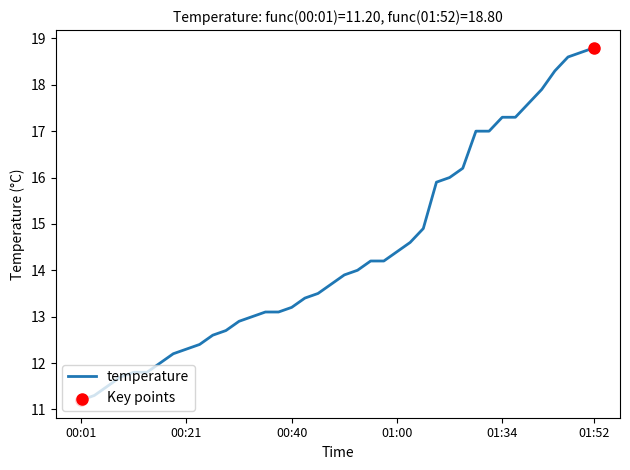

What is the difference between the maximum and minimum values?

7.6